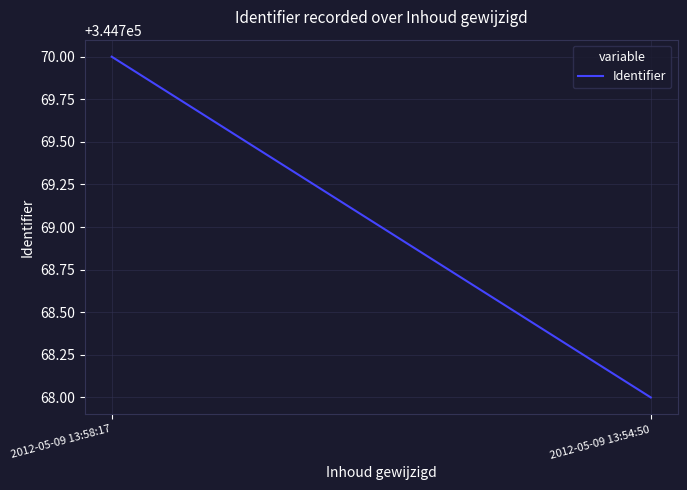

What is the difference between the values at 2012-05-09 13:54:50 and 2012-05-09 13:58:17?

2